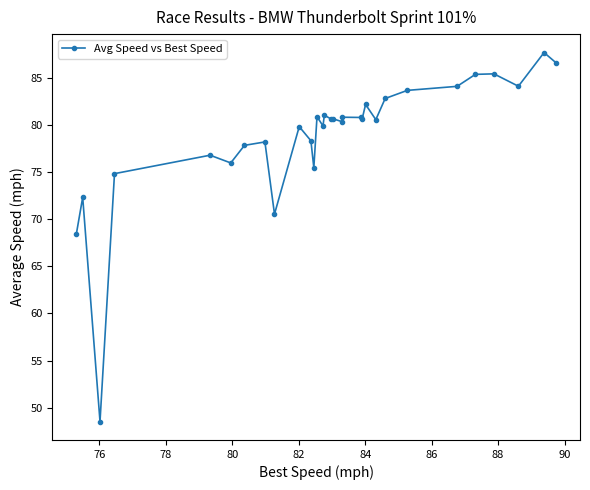

What is the maximum value shown in the chart?

87.7